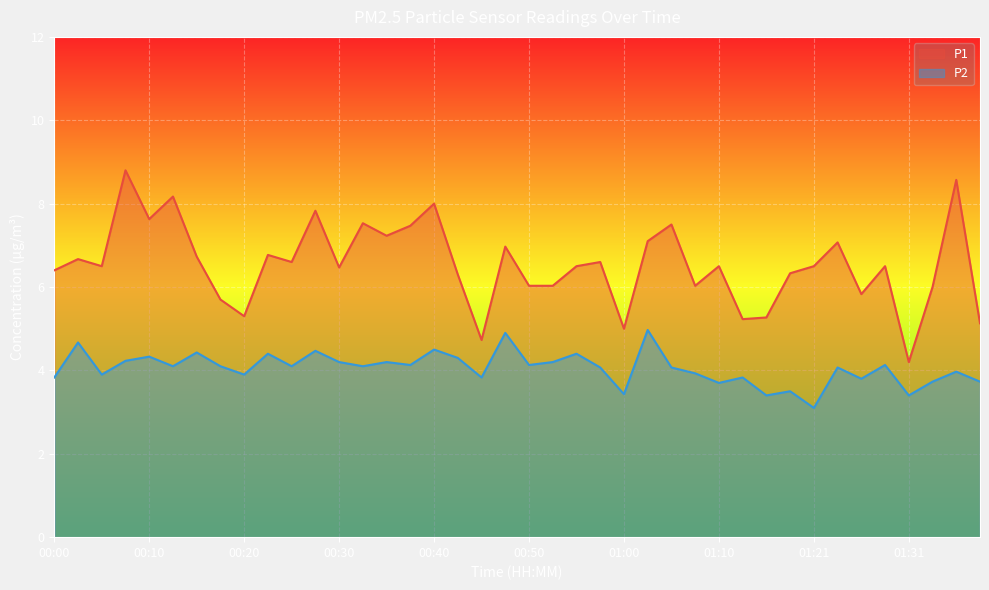

What is the label of the 34th point from the left?

01:23